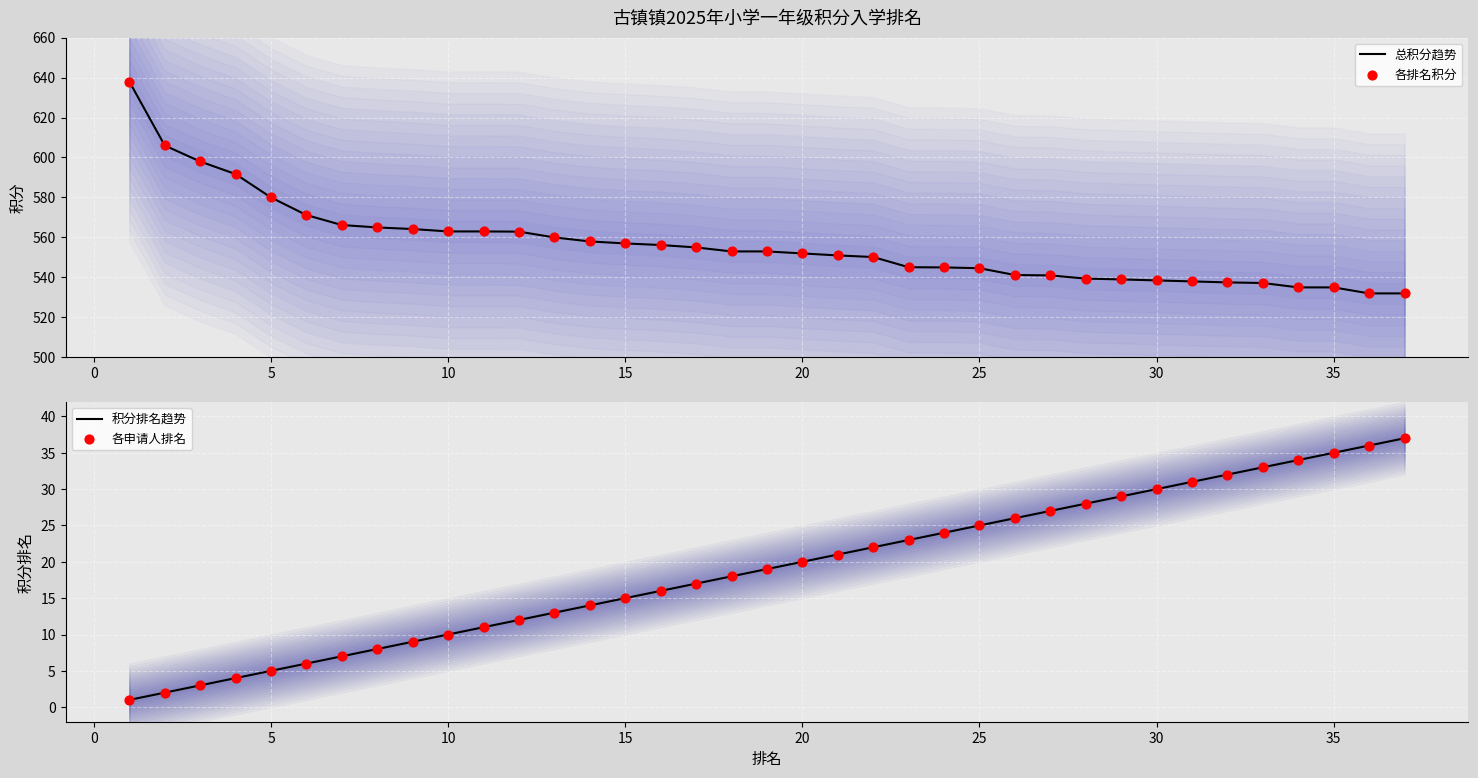

The value of 总积分趋势 at 35 is 854.6. True or false?

False